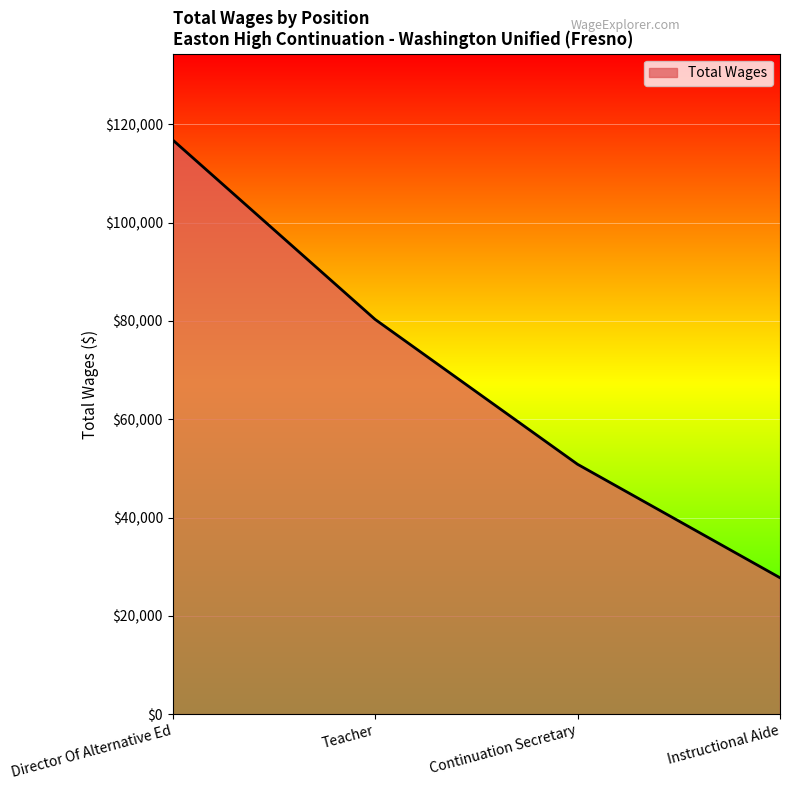

True or false: there are more than 1 points higher than both neighbors.

False